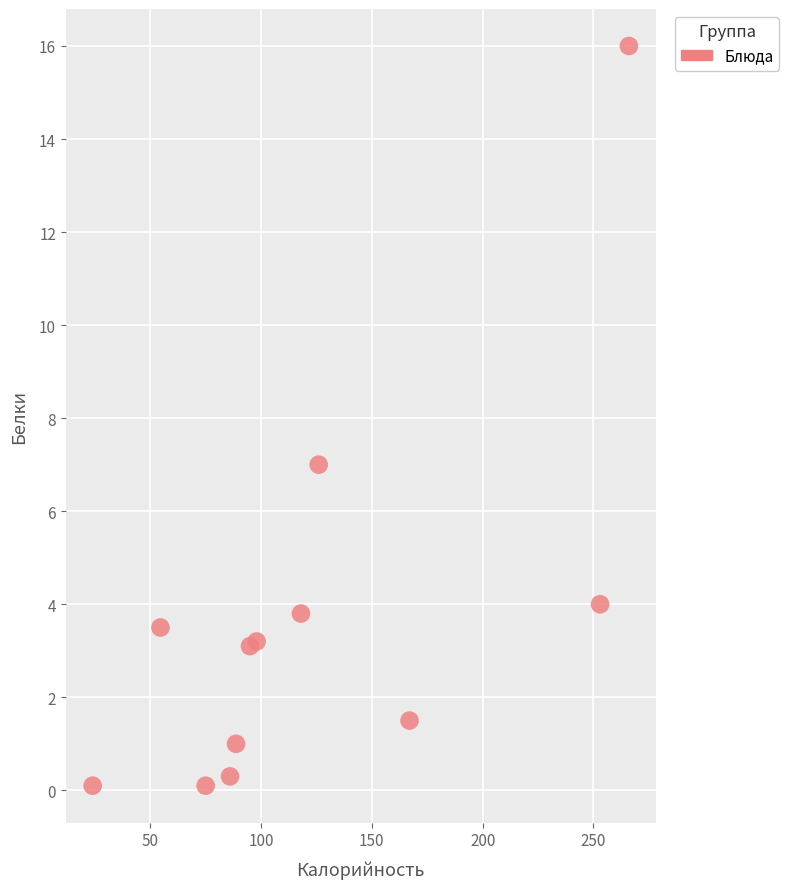

What Y value in the scatter plot is closest to 8?

7.0